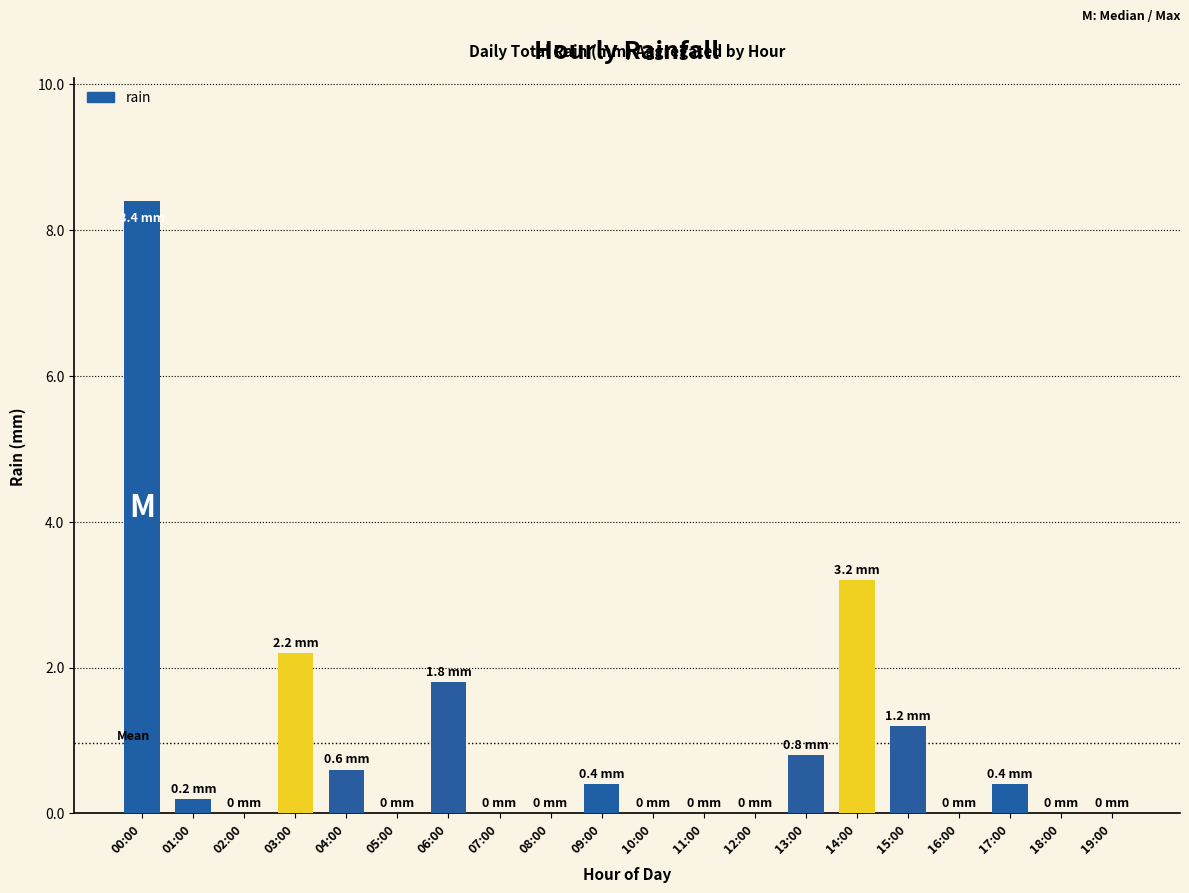

Reading left to right, list all the values displayed in this chart.

00:00=8.4	01:00=0.2	02:00=0.0	03:00=2.2	04:00=0.6	05:00=0.0	06:00=1.8	07:00=0.0	08:00=0.0	09:00=0.4	10:00=0.0	11:00=0.0	12:00=0.0	13:00=0.8	14:00=3.2	15:00=1.2	16:00=0.0	17:00=0.4	18:00=0.0	19:00=0.0